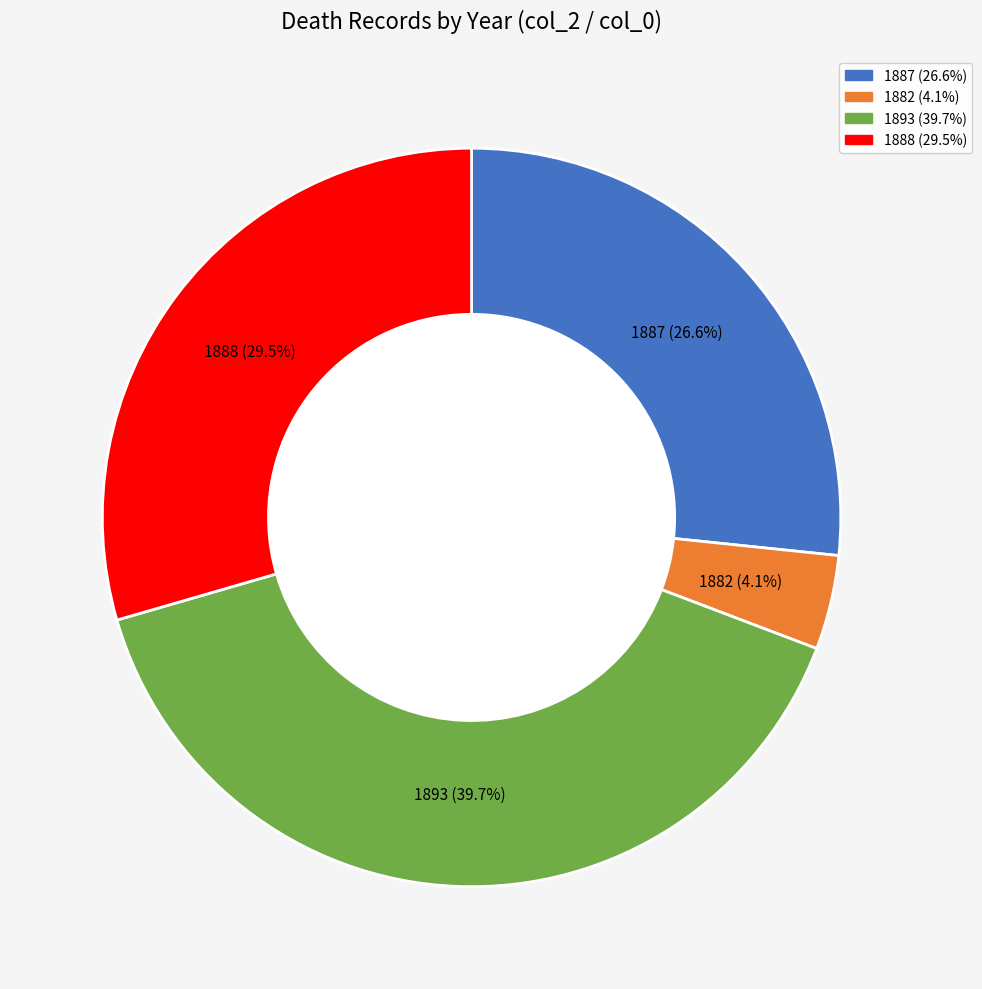

Approximately how many times larger is the value at 1887 compared to 1882?

6.5